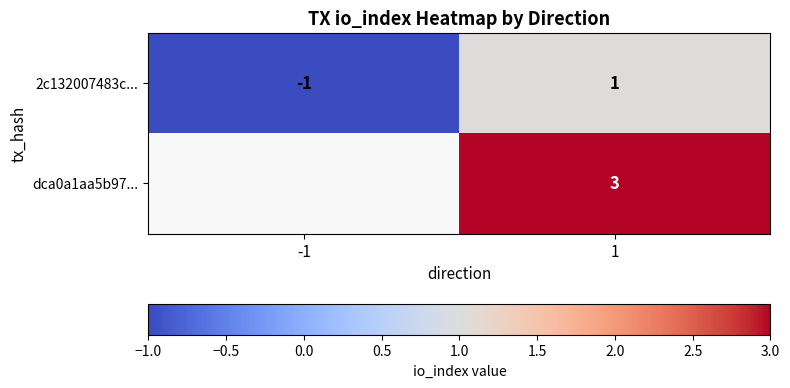

Is it true that 2c132007483c... equals 0.5 at 1?

False